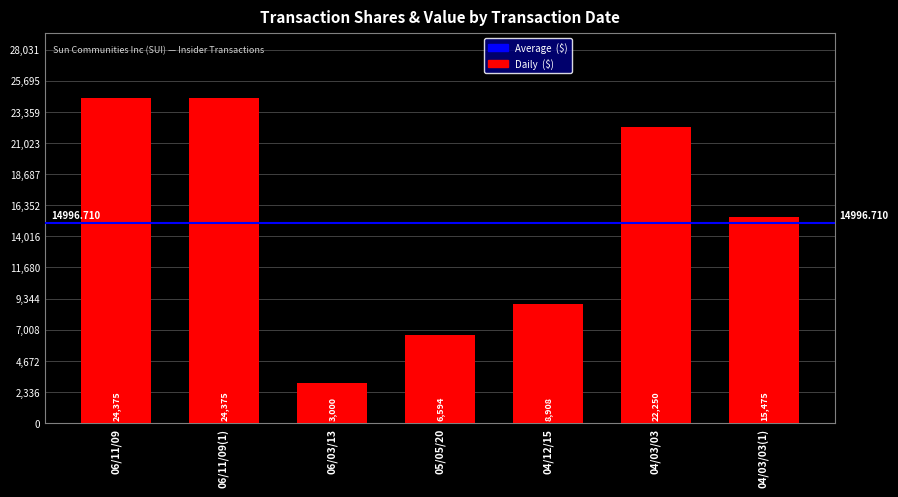

How many data points are less than 15475?

3